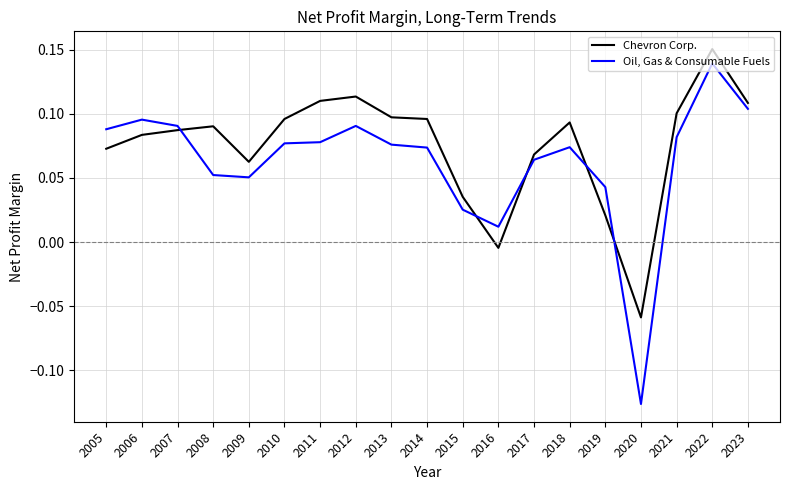

List the series in order of their overall mean, lowest first.

Oil, Gas & Consumable Fuels, Chevron Corp.